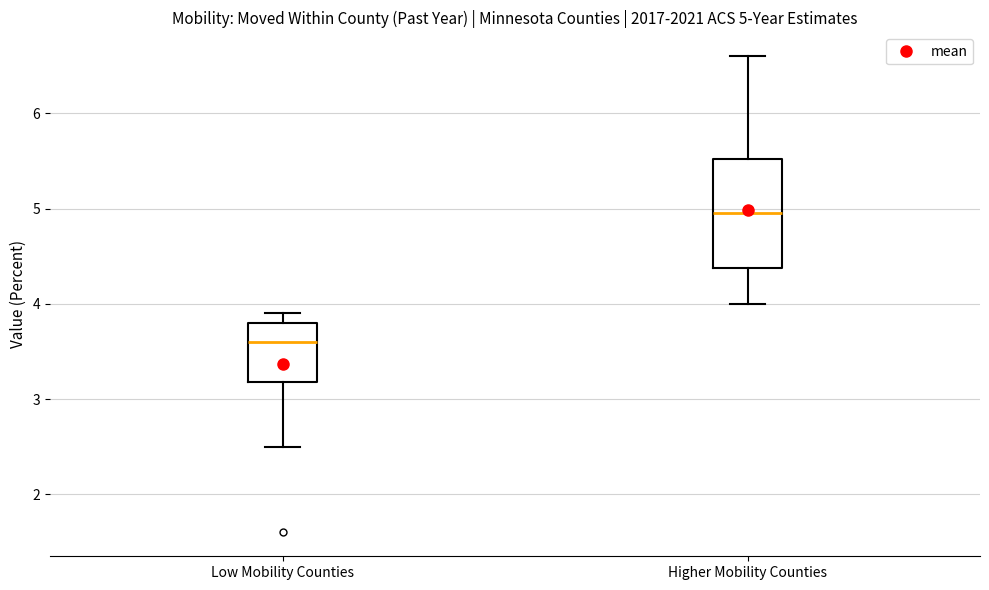

Which box is the tallest, from its lower edge to its upper edge?

Higher Mobility Counties